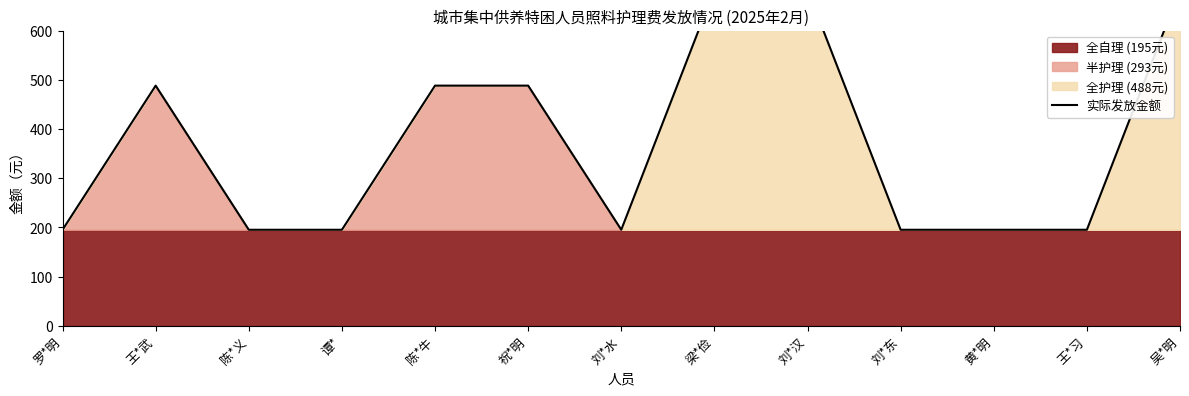

What is the label of the 8th point from the right?

祝*明